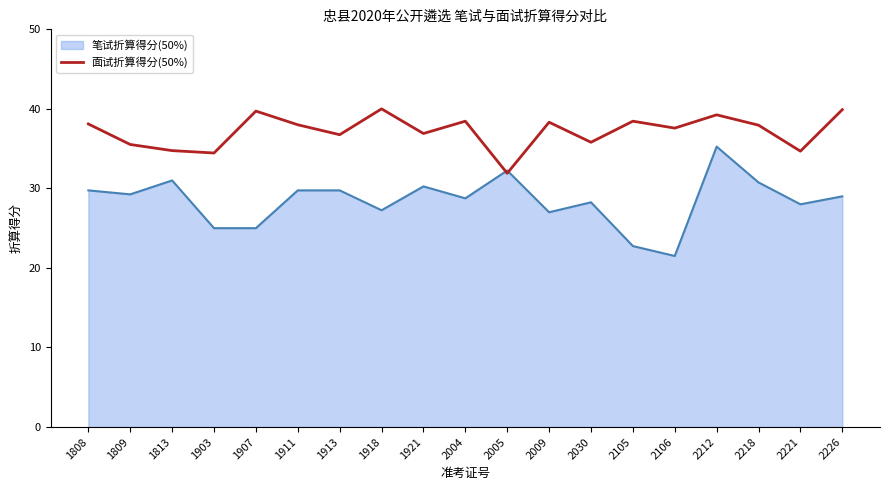

The value of 笔试折算得分(50%) at 1921 is 30.2. True or false?

True